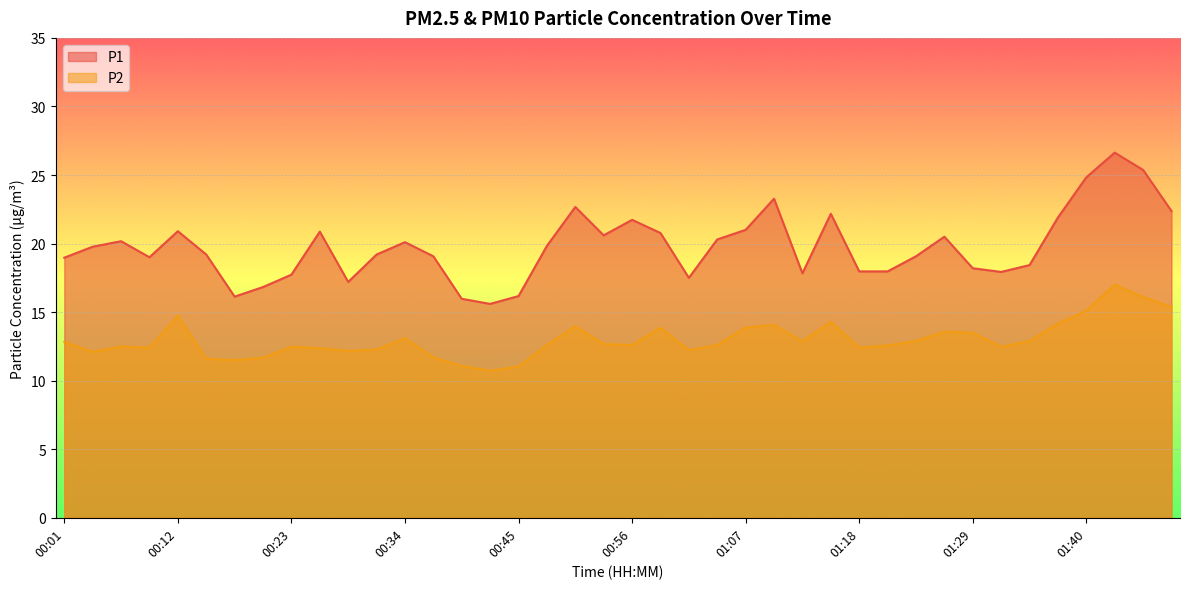

True or false: P1 and P2 cross at least once.

False